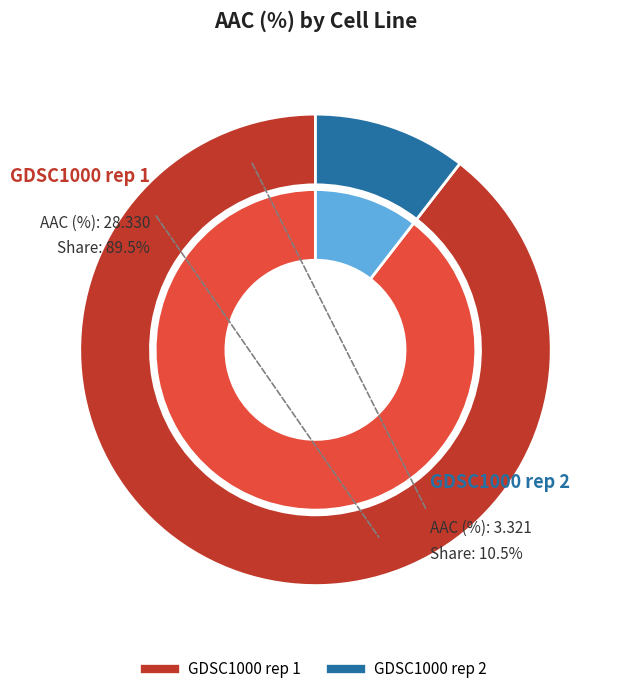

The GDSC1000 rep 1 slice represents 79% of the pie. True or false?

False